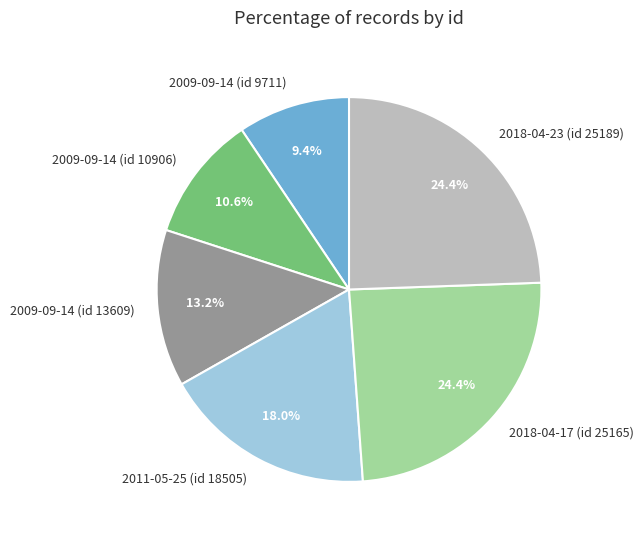

How many segments does this pie chart have?

6